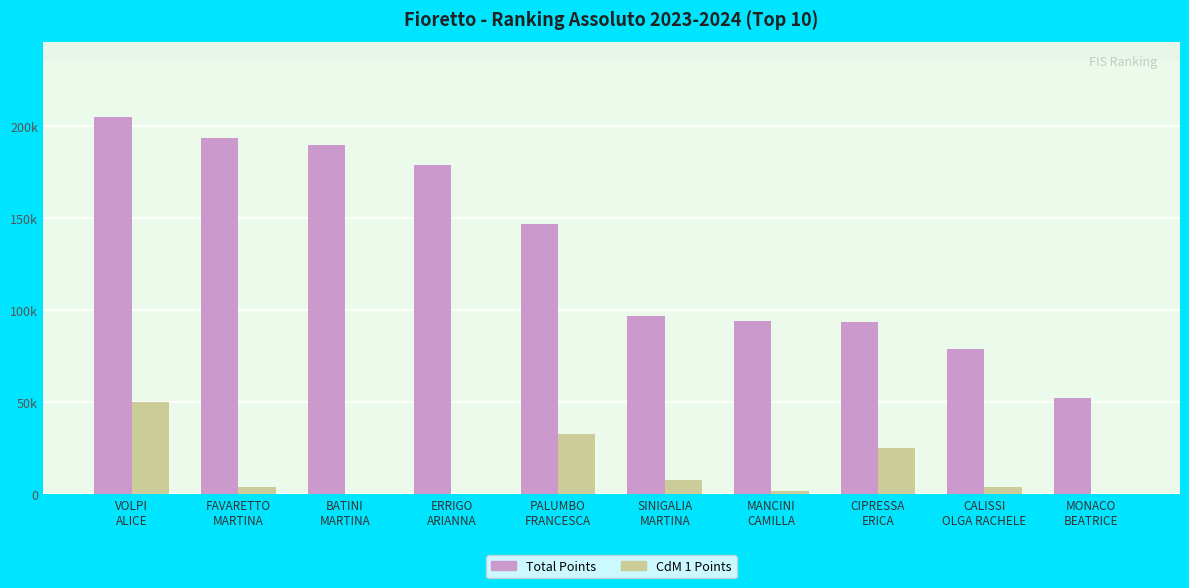

What is the sum of the Total Points values at MANCINI
CAMILLA and MONACO
BEATRICE?

146770.9